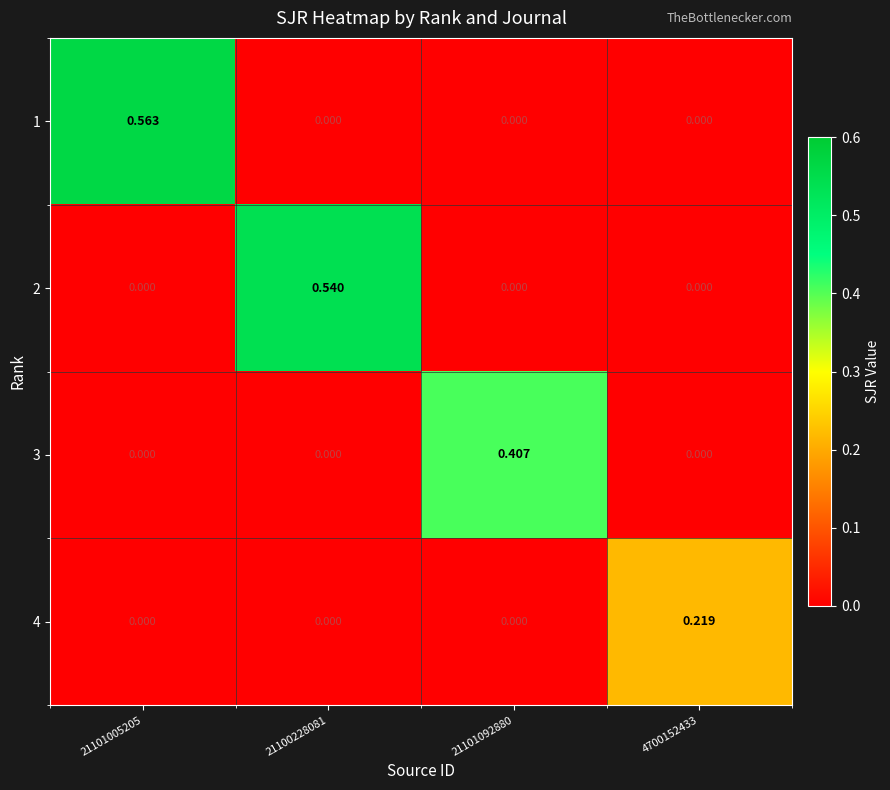

Reading left to right, transcribe all the data shown in this chart.

1: 21101005205=0.6	21100228081=0.0	21101092880=0.0	4700152433=0.0
2: 21101005205=0.0	21100228081=0.5	21101092880=0.0	4700152433=0.0
3: 21101005205=0.0	21100228081=0.0	21101092880=0.4	4700152433=0.0
4: 21101005205=0.0	21100228081=0.0	21101092880=0.0	4700152433=0.2